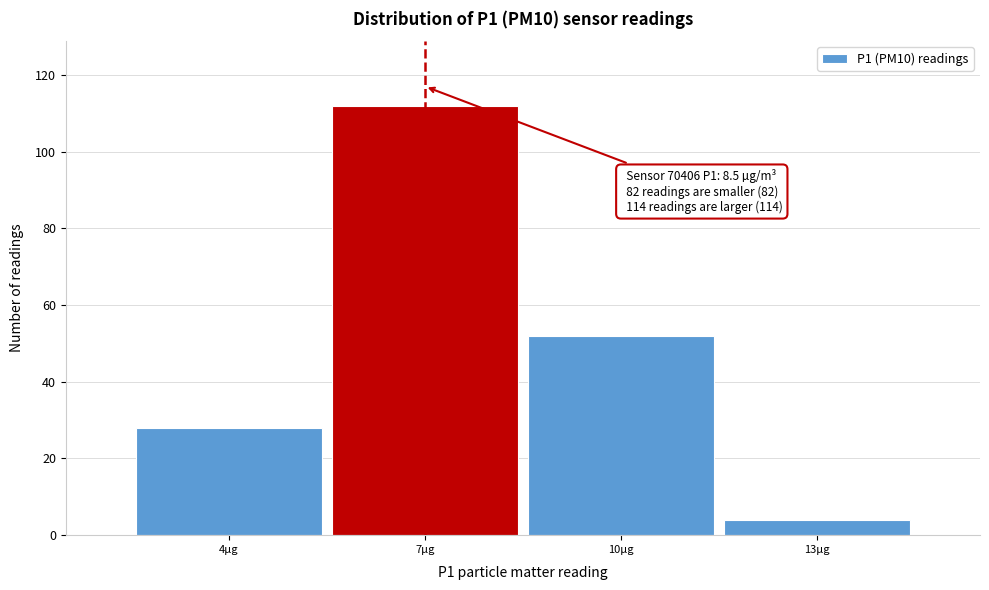

Reading left to right, list all the values displayed in this chart.

28	112	52	4